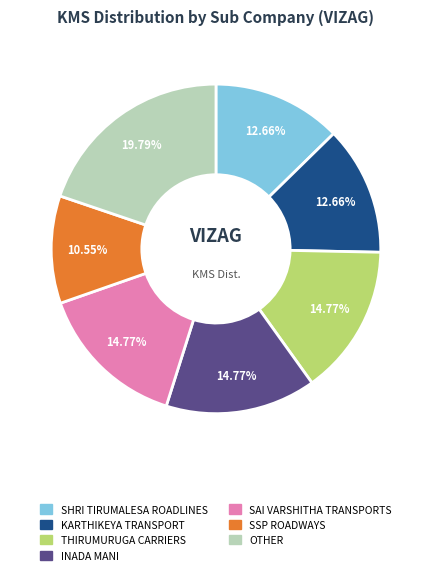

To the nearest percent, what is the combined percentage of OTHER and SHRI TIRUMALESA ROADLINES?

32%